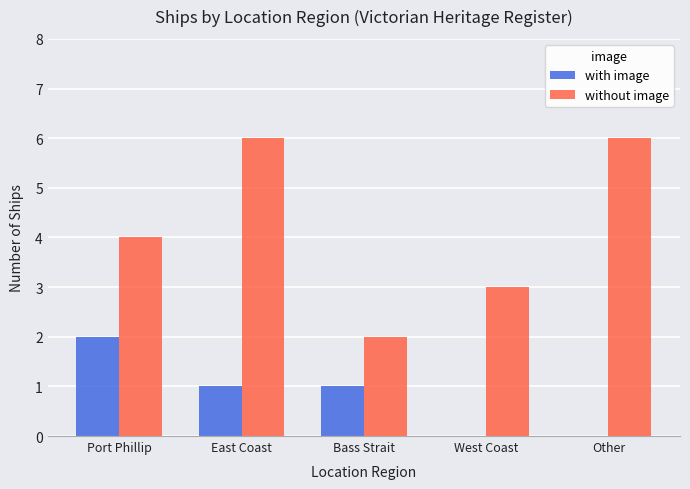

The without image series shows 6 at Other. True or false?

True